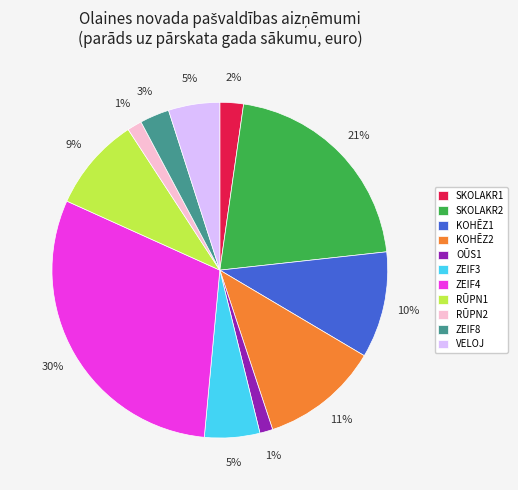

Count the number of slices in the pie.

11